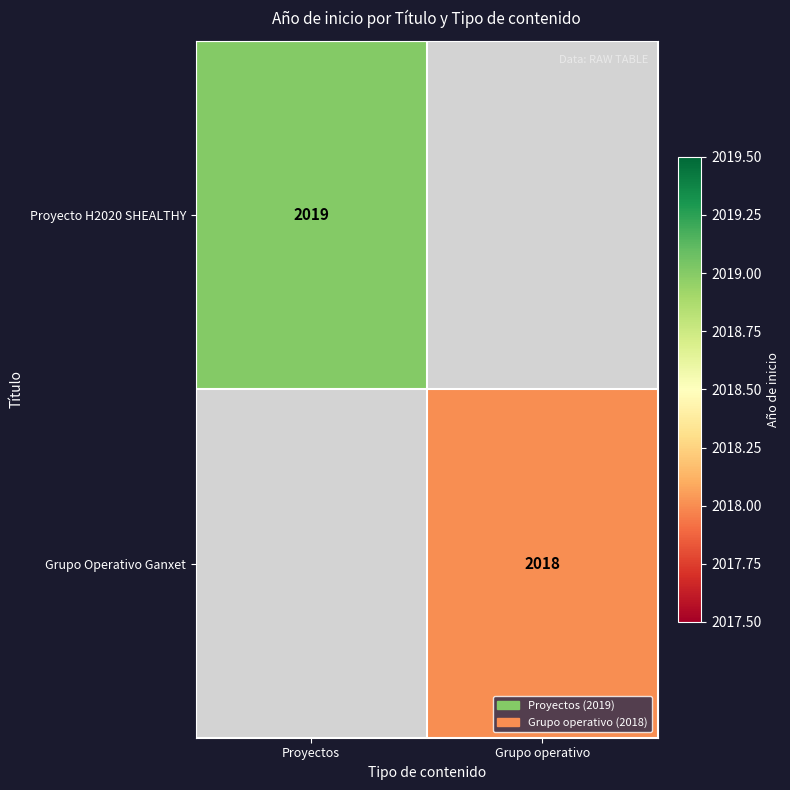

The value of Proyecto H2020 SHEALTHY at Proyectos is 2019. True or false?

True